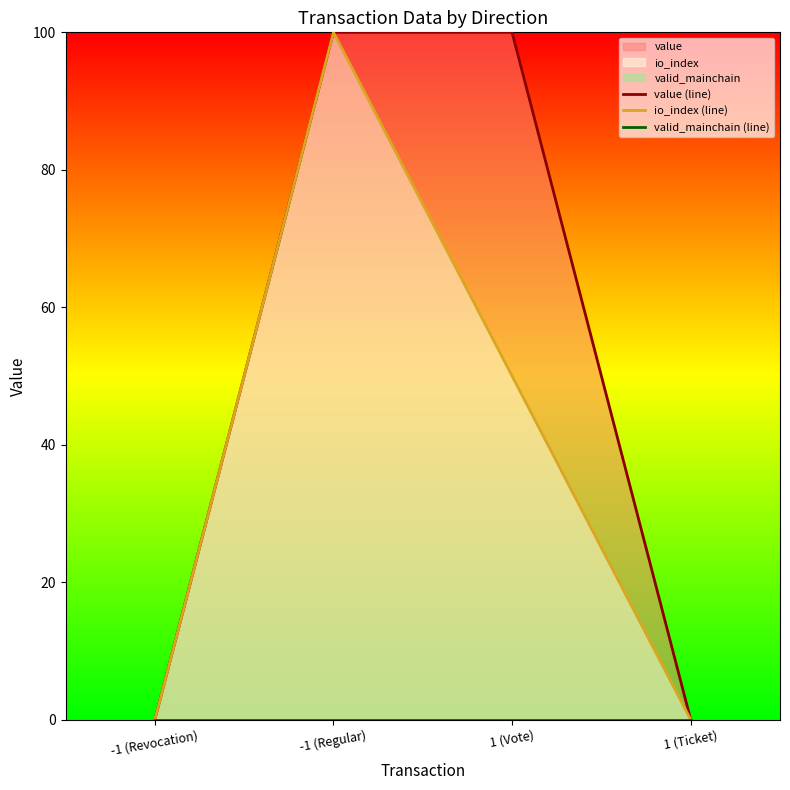

True or false: value (line) has a value of -37 at -1 (Revocation).

False